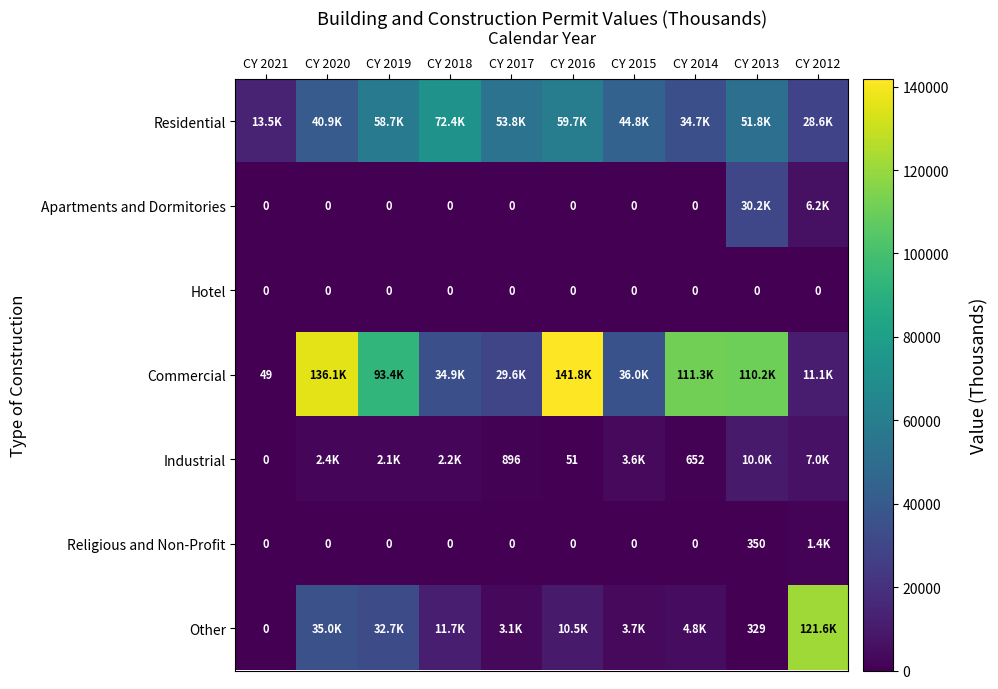

What is the sum of all Religious and Non-Profit values?

1781.6